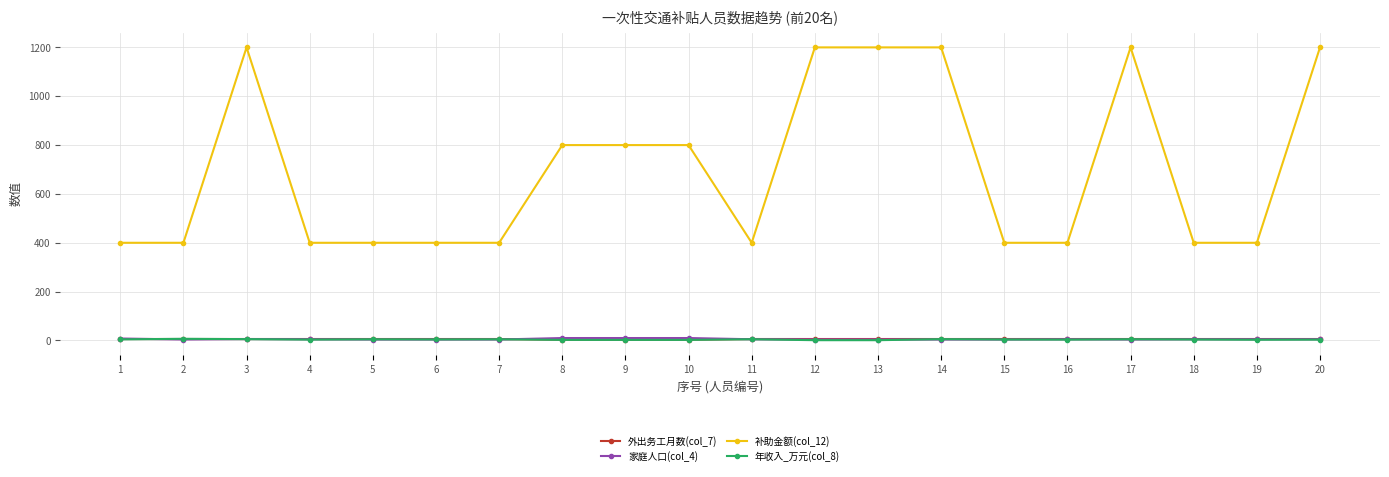

Is the value of 补助金额(col_12) at 7 greater than the value of 家庭人口(col_4) at 10?

Yes